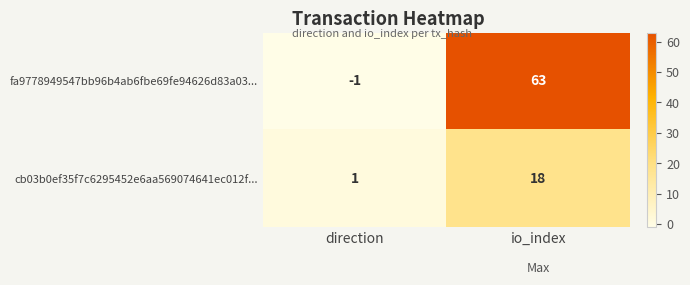

List the series in order of their peak value, lowest first.

cb03b0ef35f7c6295452e6aa569074641ec012f..., fa9778949547bb96b4ab6fbe69fe94626d83a03...